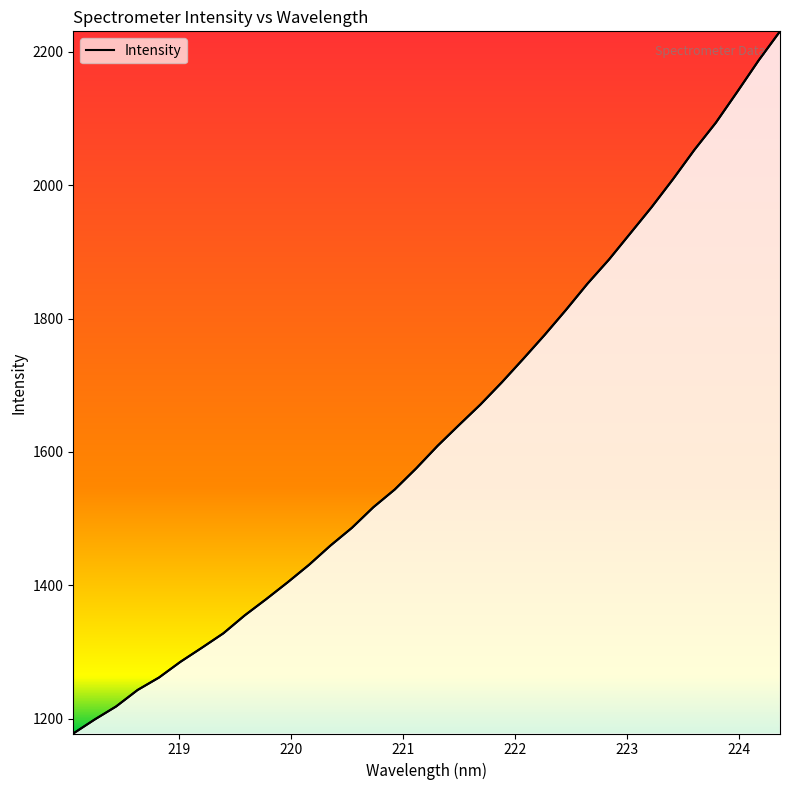

True or false: the data shows 1218.2 at 218.442.

True